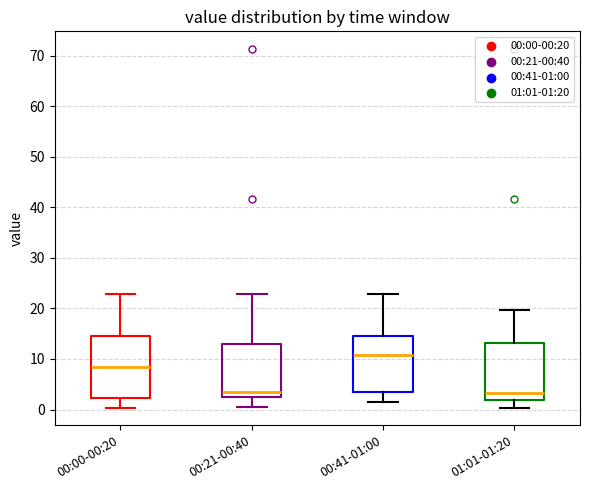

Reading left to right, transcribe this box plot: for each box, give where its median line is, the range the box spans, and where its two whiskers end, as read against the y-axis. The values are not printed on the chart, so give them approximately, as read against the axis.

00:00-00:20: median 8, box 2 to 15, whiskers 0 to 23
00:21-00:40: median 4, box 3 to 13, whiskers 1 to 23
00:41-01:00: median 11, box 3 to 15, whiskers 1 to 23
01:01-01:20: median 3, box 2 to 13, whiskers 0 to 20